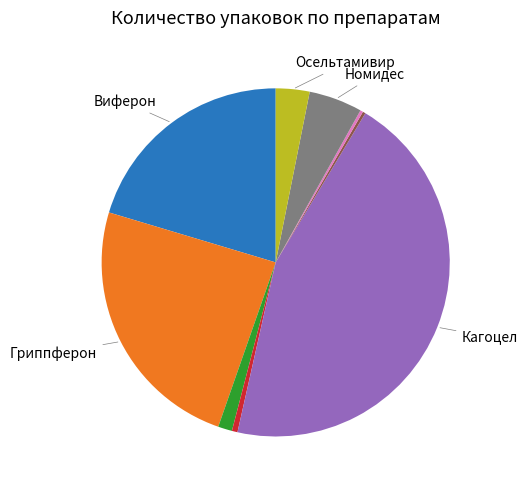

Does any single category account for the majority?

No